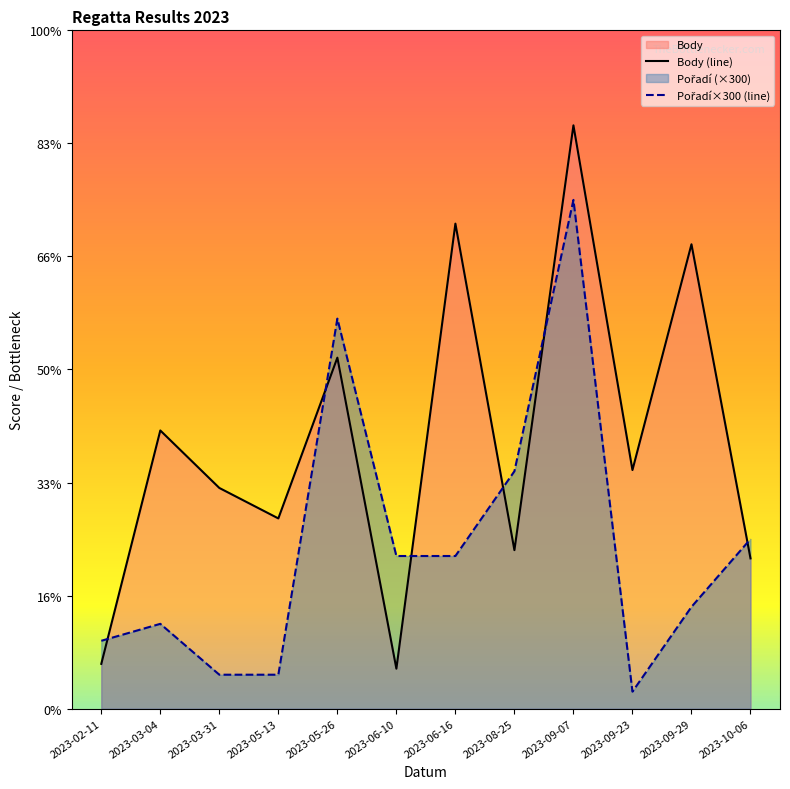

Is the value of Pořadí at 2023-03-04 greater than the value of Body at 2023-09-29?

No